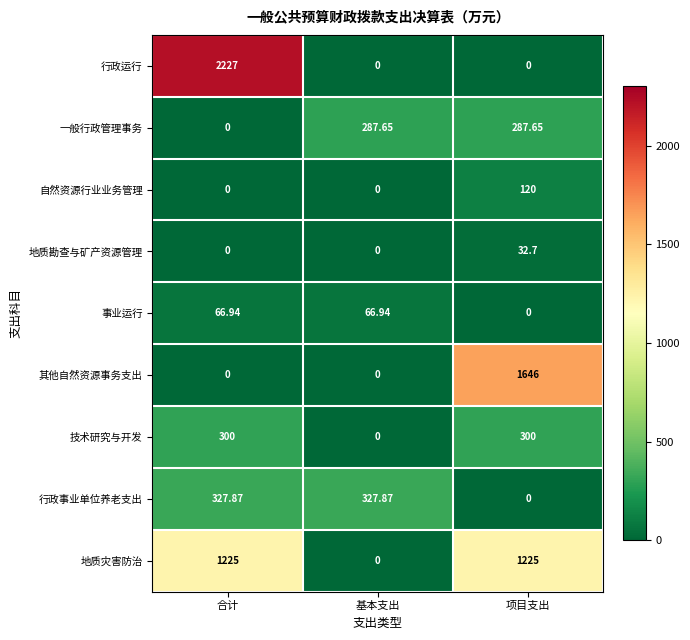

At which label does 行政事业单位养老支出 first exceed 327?

合计